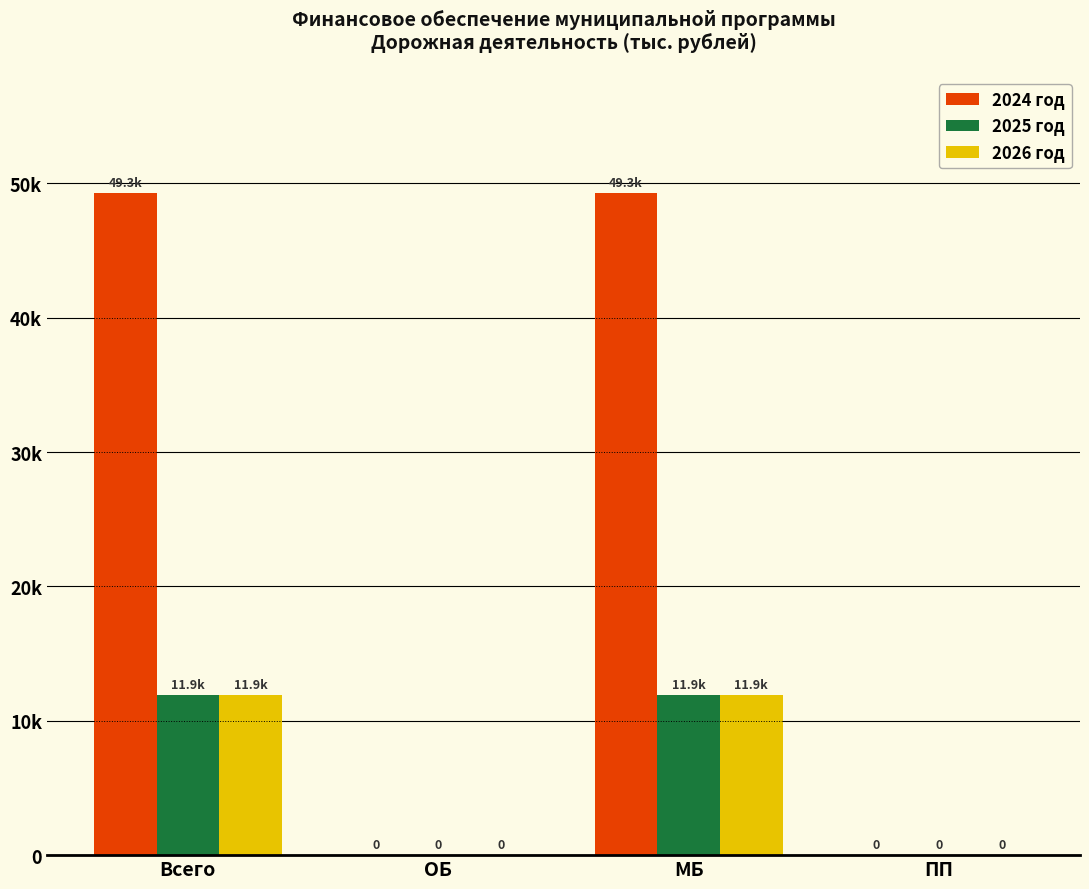

Reading left to right, extract all data points from this chart.

2024 год: Всего=49297.4	ОБ=0.0	МБ=49297.4	ПП=0.0
2025 год: Всего=11931.2	ОБ=0.0	МБ=11931.2	ПП=0.0
2026 год: Всего=11931.2	ОБ=0.0	МБ=11931.2	ПП=0.0